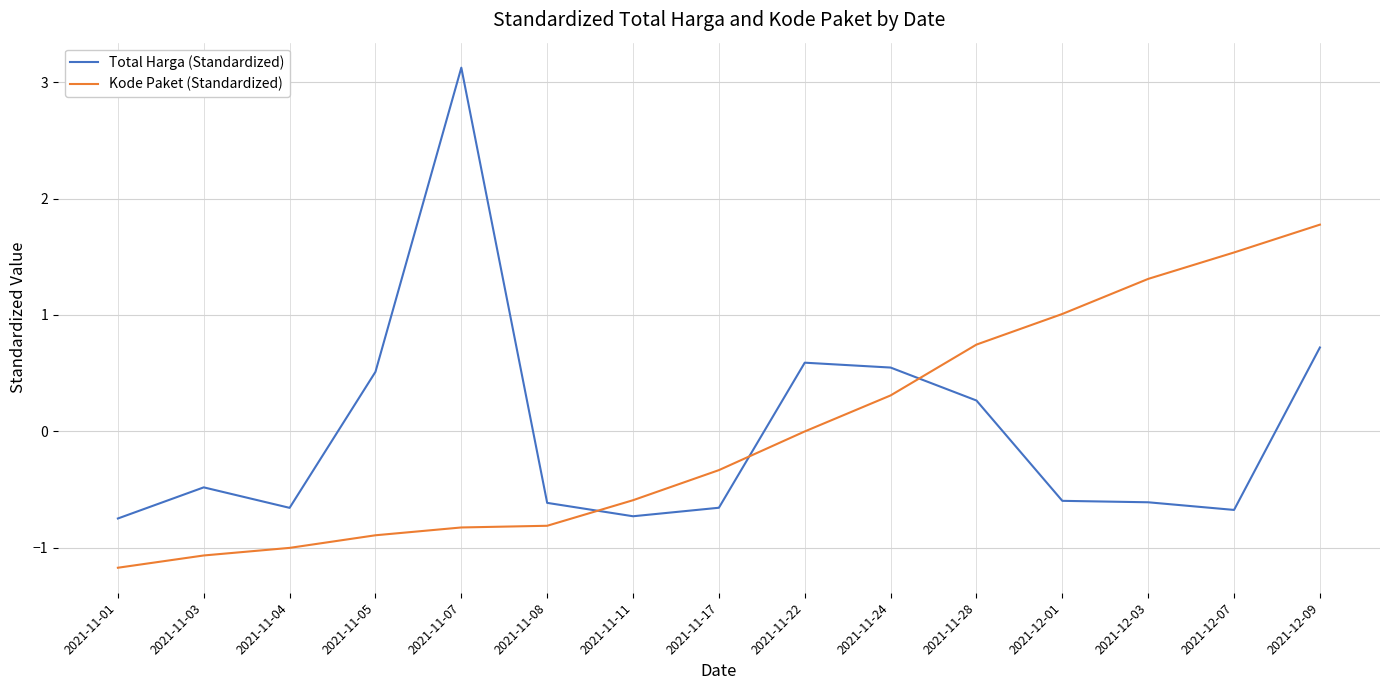

What are all the series names shown in the legend?

Total Harga (Standardized), Kode Paket (Standardized)